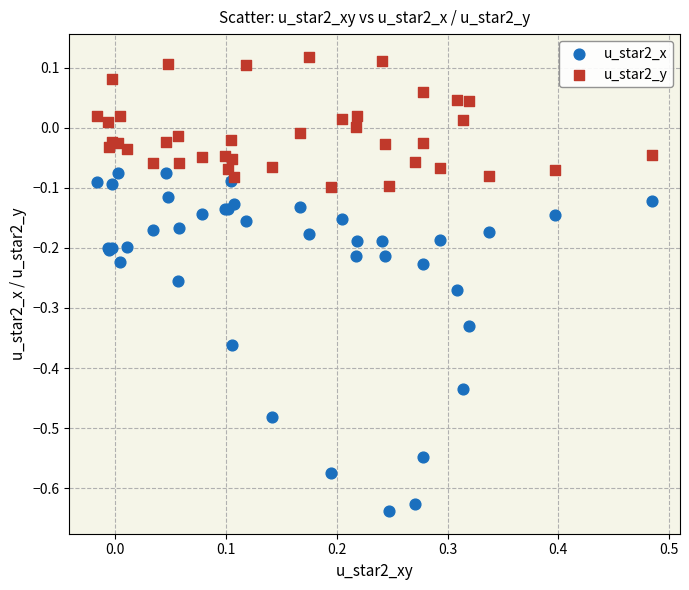

Which series reaches the maximum Y coordinate?

u_star2_y